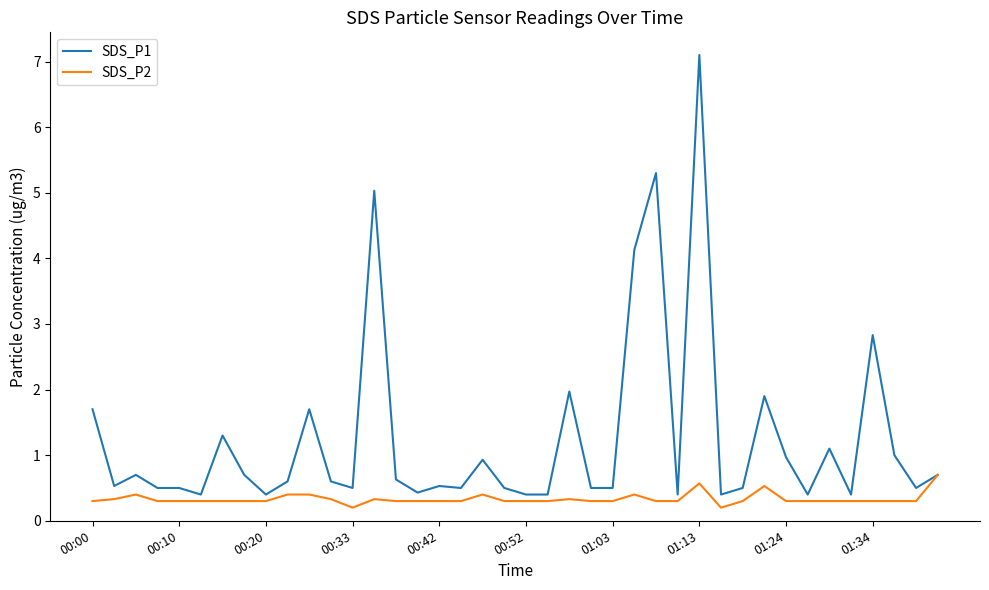

Which series has the largest range (max minus min)?

SDS_P1